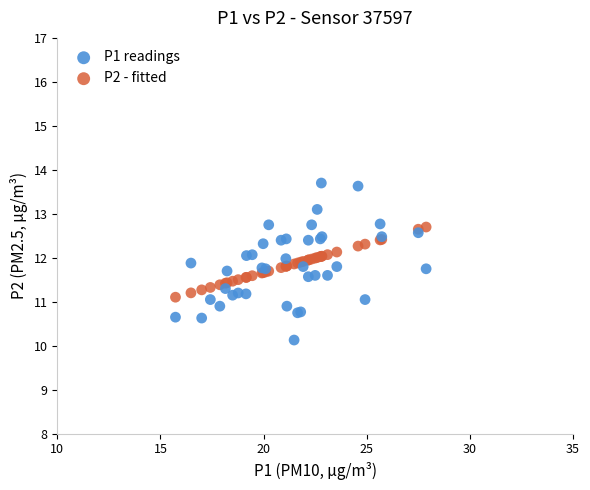

Which series contains the highest Y value?

P1 readings